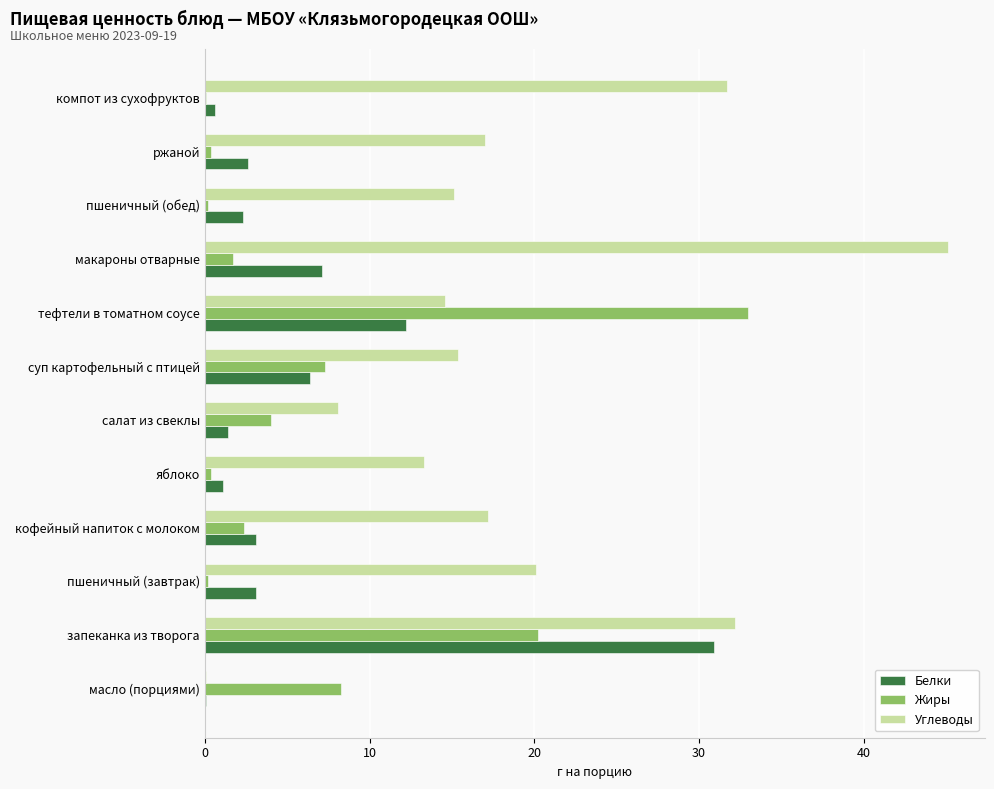

What is the sum of all Углеводы values?

229.9